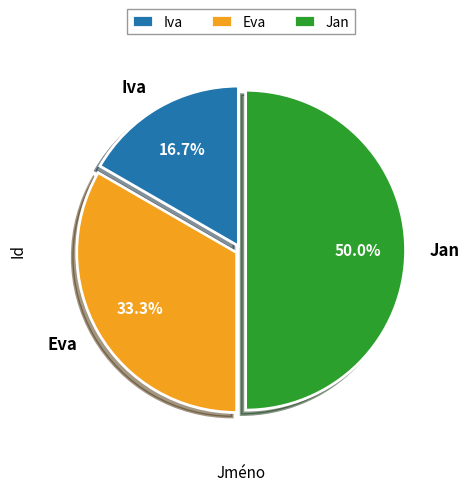

Is it true that Iva is 2% of the pie?

False